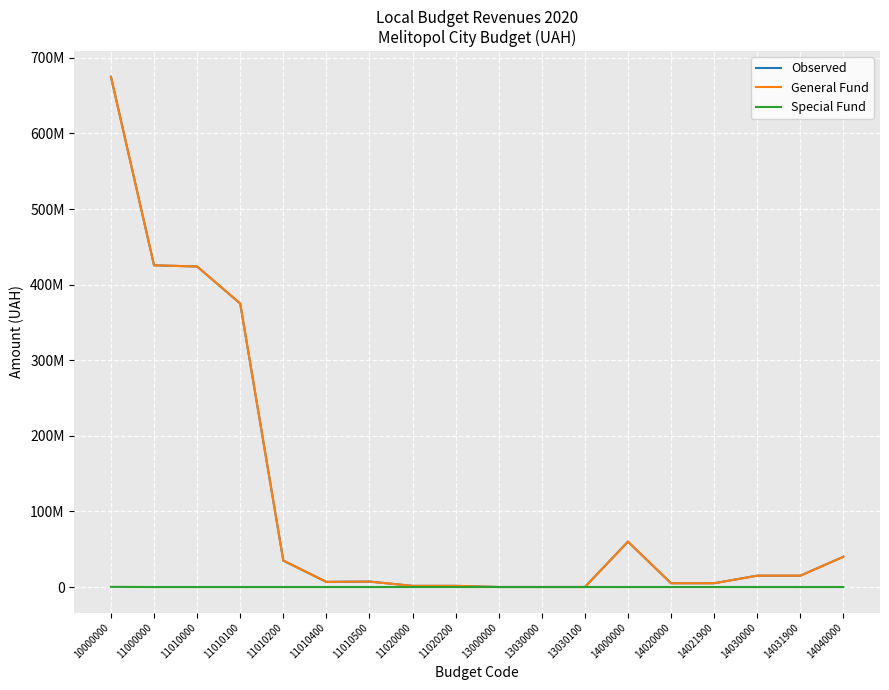

Does the chart display data point markers on the line(s)?

No